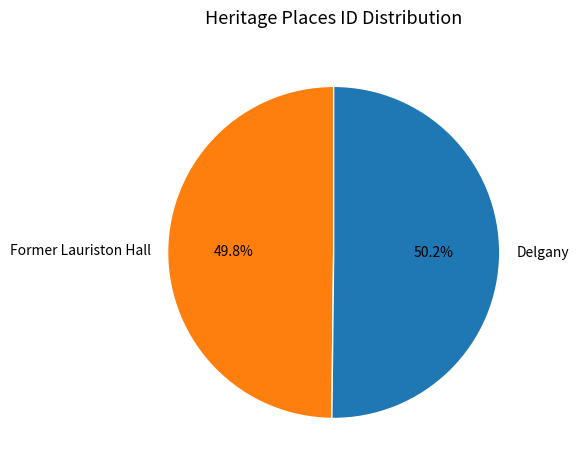

What is the ratio of the value at Former Lauriston Hall to the value at Delgany?

1.0